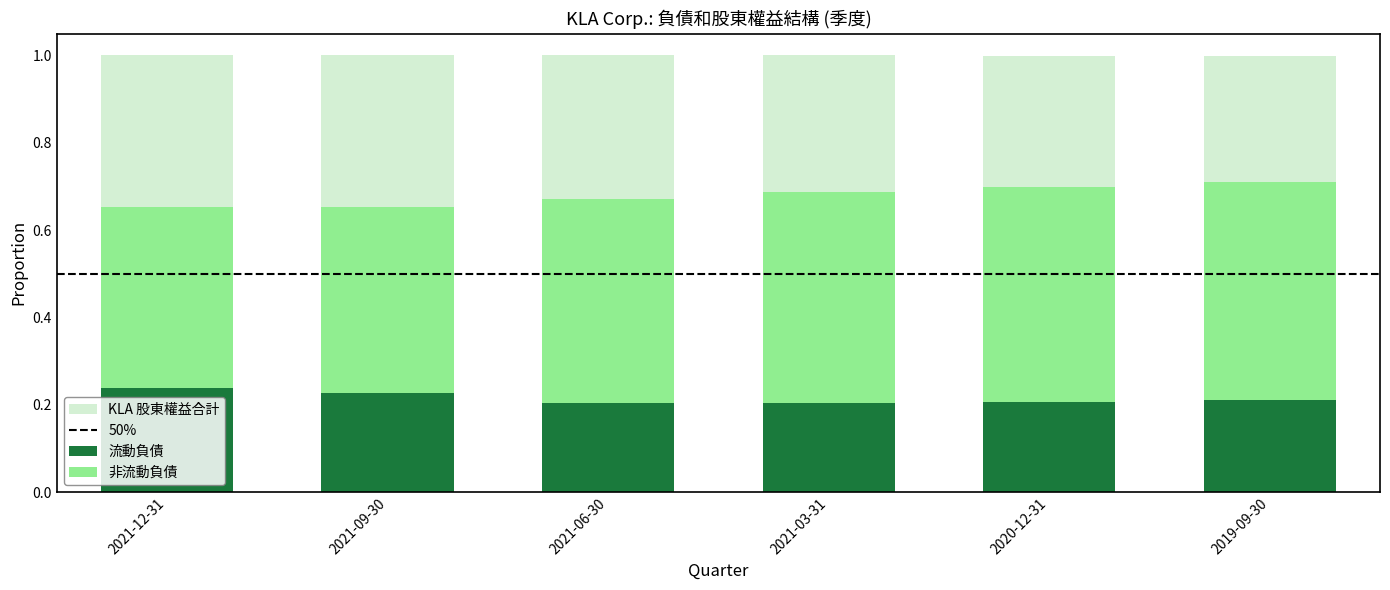

Is it true that 流動負債 equals 0.2 at 2021-12-31?

True